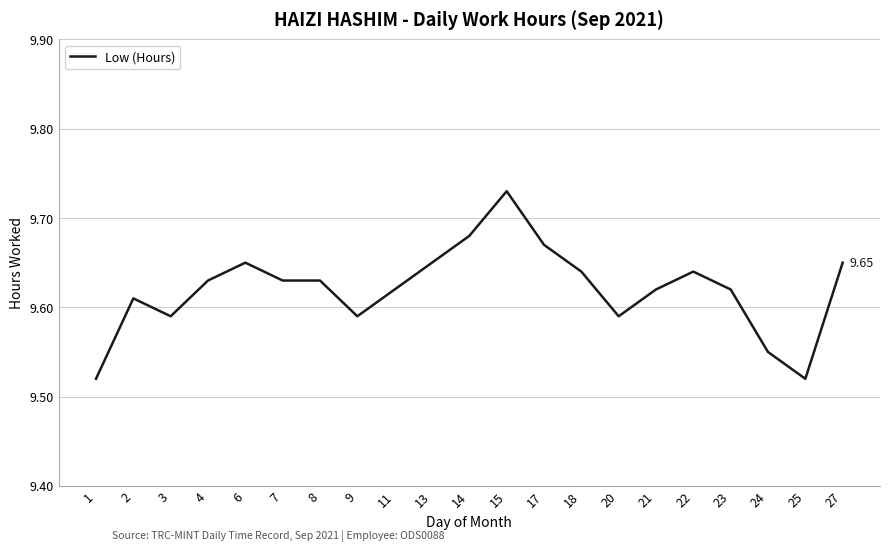

How many series are shown in this chart?

1